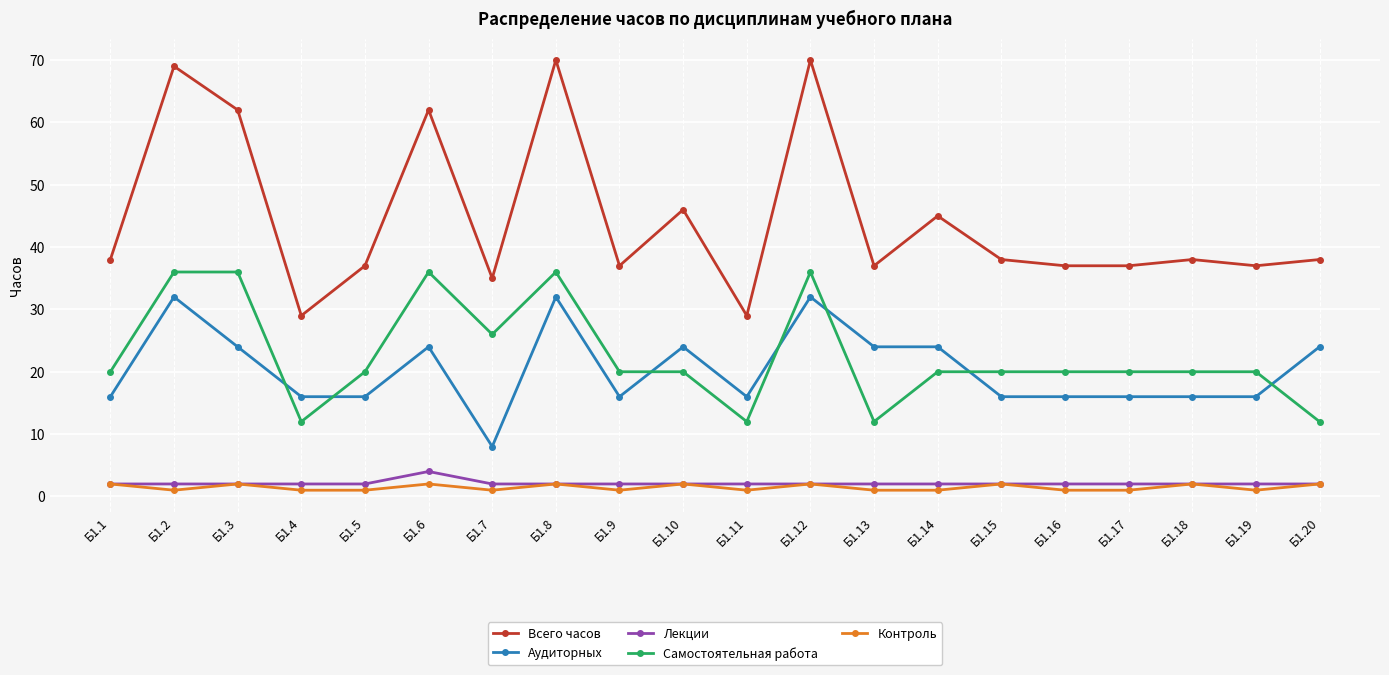

What is the sum of all Всего часов values?

891